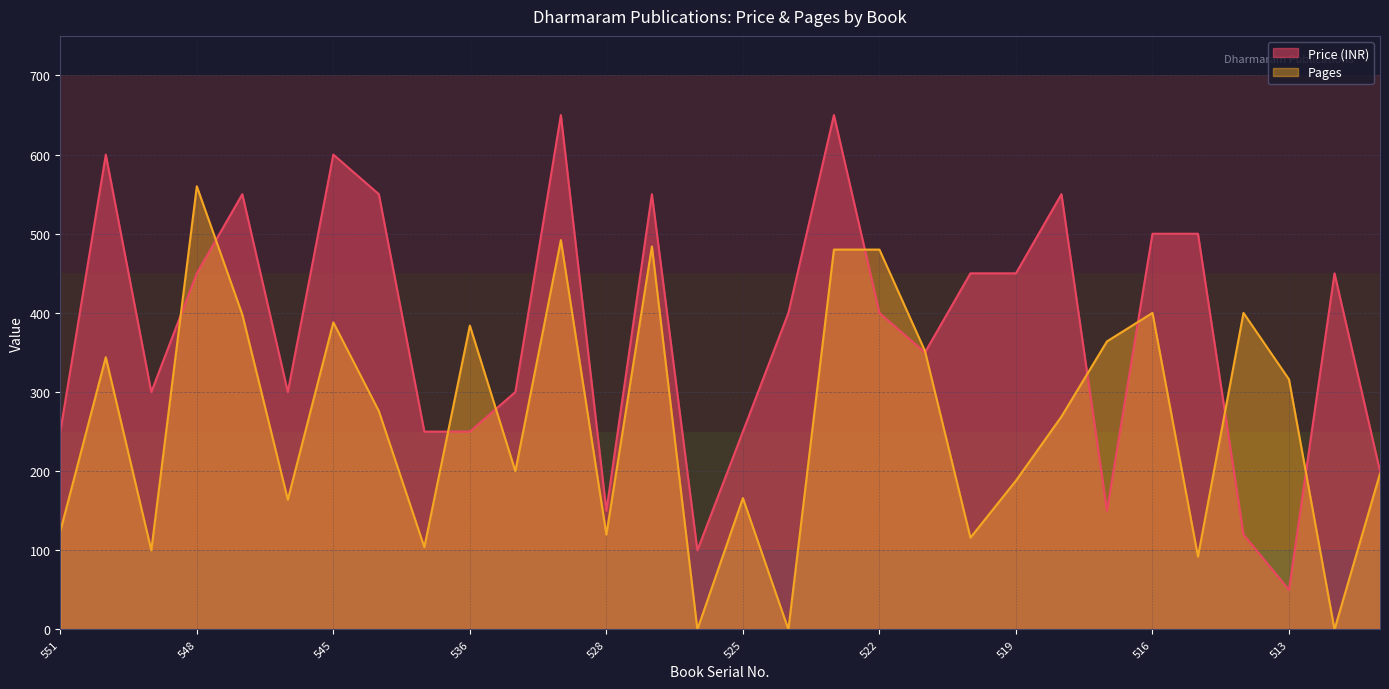

Reading left to right, transcribe all the data shown in this chart.

Price: 250	600	300	450	550	300	600	550	250	250	300	650	150	550	100	250	400	650	400	350	450	450	550	150	500	500	120	50	450	200
Pages: 124	344	100	560	398	164	388	276	104	384	200	492	120	484	0	166	0	480	480	352	116	188	269	364	400	92	400	316	0	197